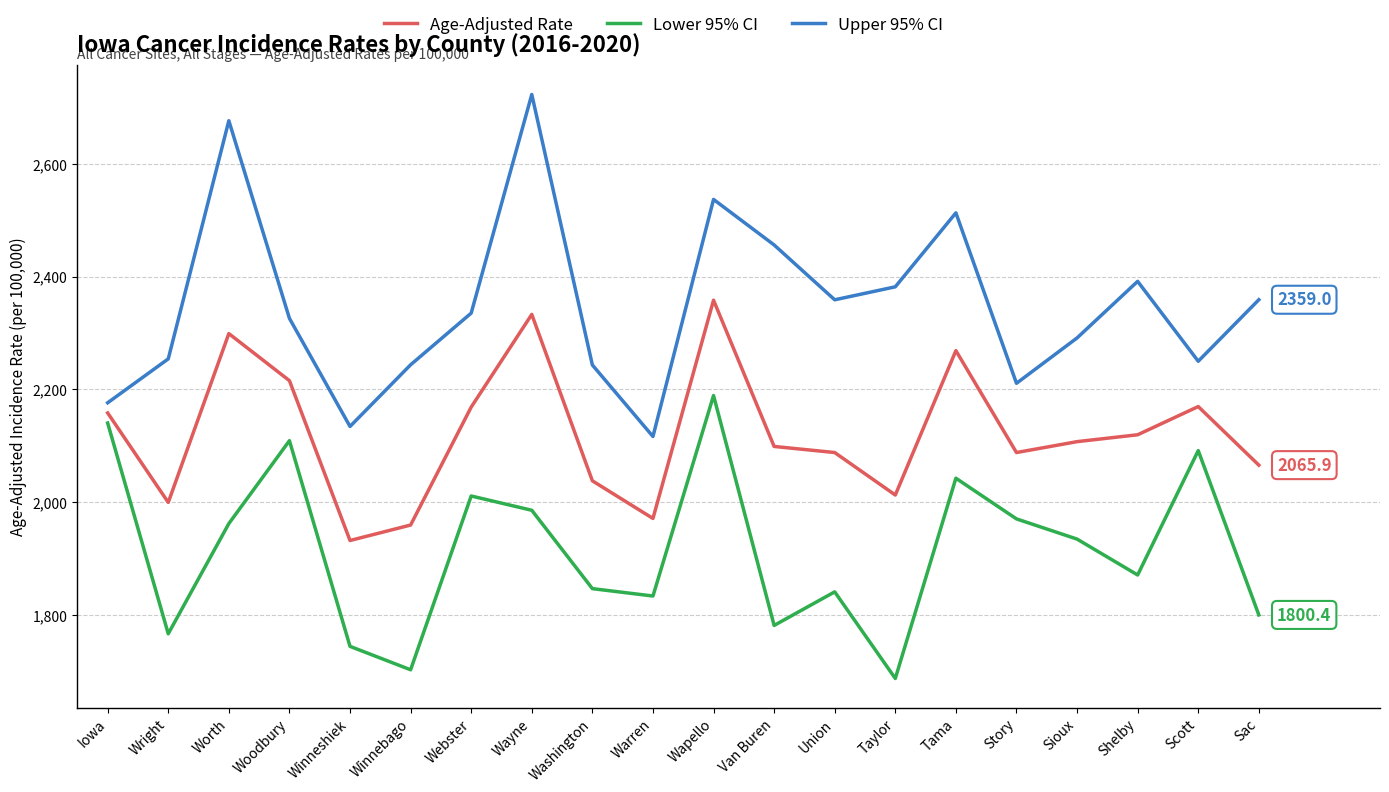

Between Iowa and Warren, which series saw the biggest shift?

Lower 95% CI